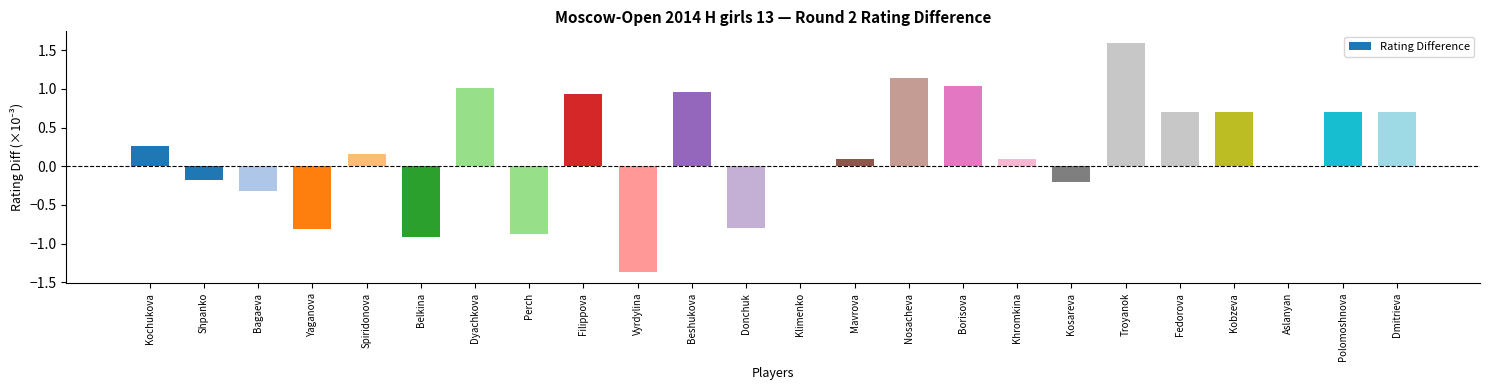

Between Vyrdylina and Spiridonova, which is larger?

Spiridonova